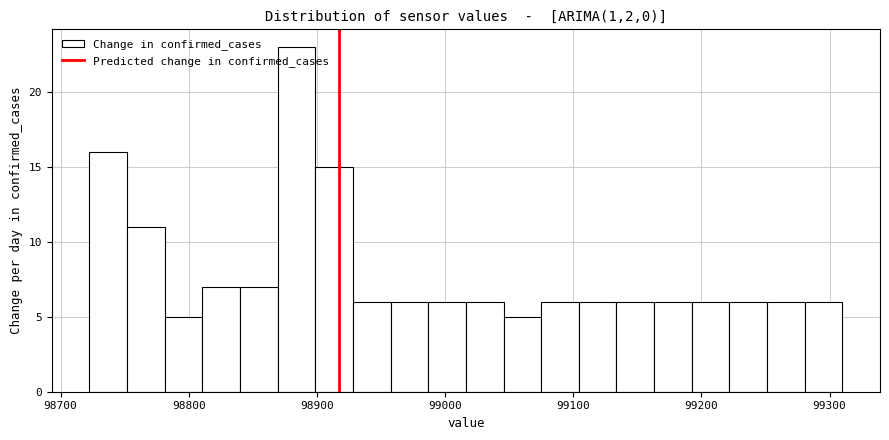

Around what value on the x-axis is the tallest bar? Give the approximate position of its centre, as read against the axis.

98880